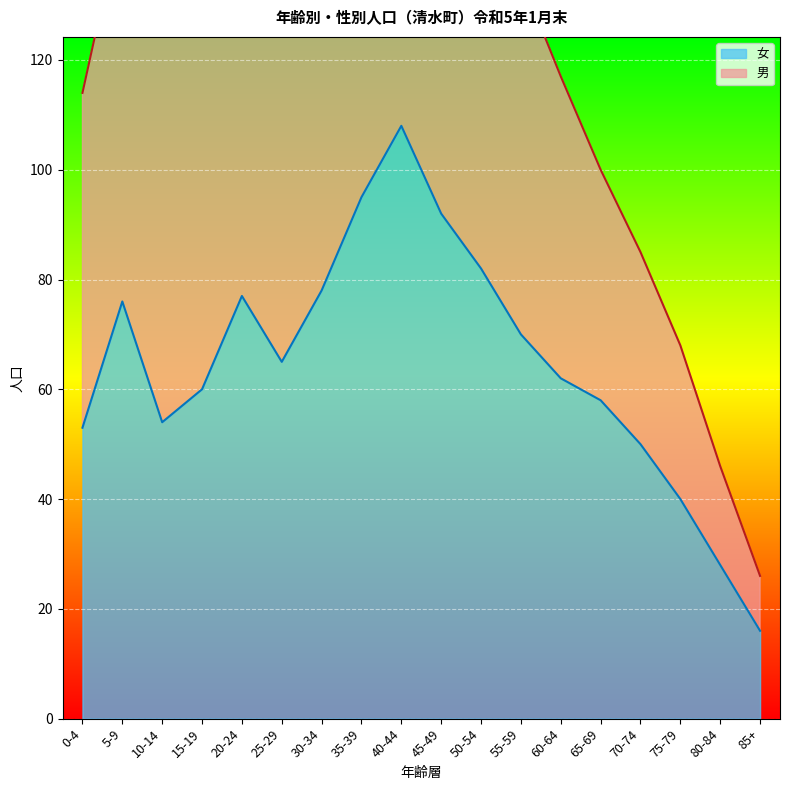

What is the label of the 6th point from the left?

25-29